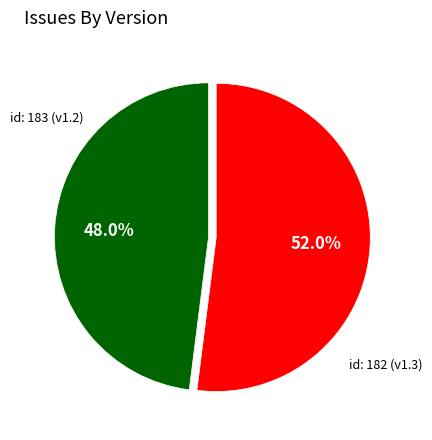

Is there any slice that represents more than half of the pie?

Yes